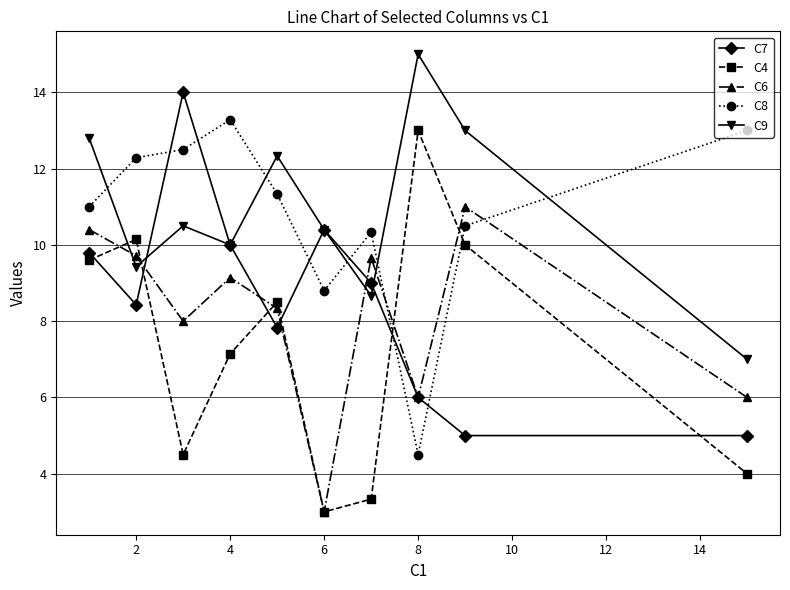

List the series in order of their peak value, highest first.

C9, C7, C8, C4, C6